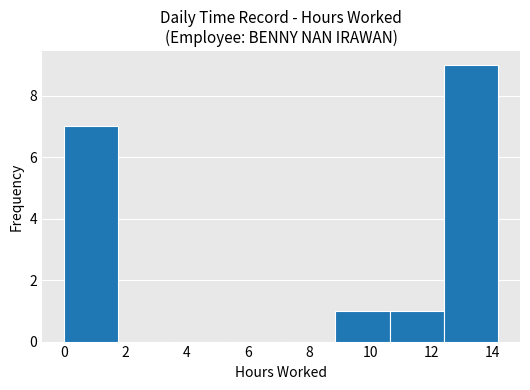

Reading left to right, list every bar in this chart as the range it spans on the x-axis followed by its height. Neither the bar edges nor the heights are printed on the chart, so give them approximately, as read against the axes.

0.0 to 1.8: 7
1.8 to 3.6: 0
3.6 to 5.4: 0
5.4 to 7.0: 0
7.0 to 8.8: 0
8.8 to 10.6: 1
10.6 to 12.4: 1
12.4 to 14.2: 9